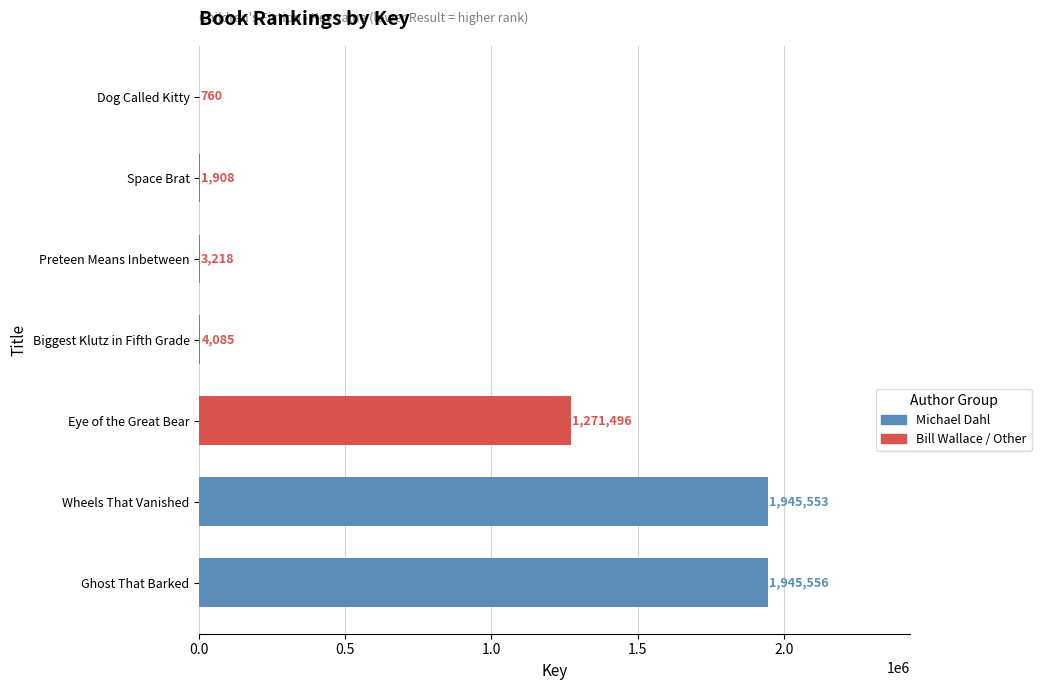

Reading bottom to top, list all the values displayed in this chart.

Ghost That Barked=1945556	Wheels That Vanished=1945553	Eye of the Great Bear=1271496	Biggest Klutz in Fifth Grade=4085	Preteen Means Inbetween=3218	Space Brat=1908	Dog Called Kitty=760